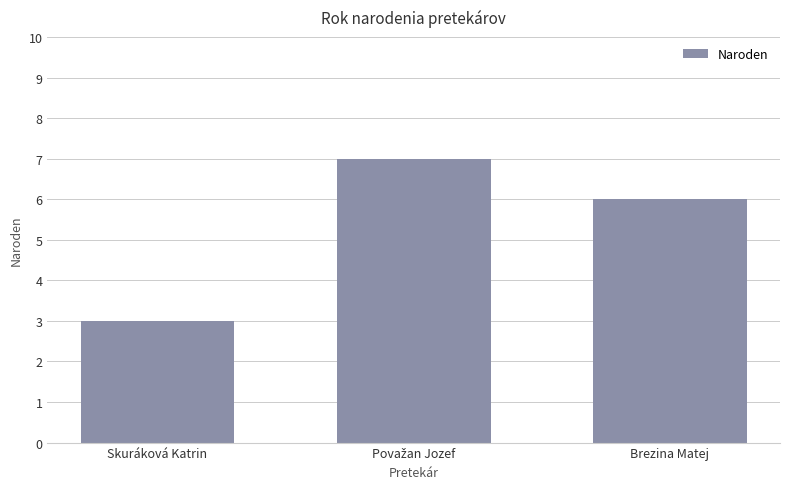

At which label is the value closest to 5?

Brezina Matej